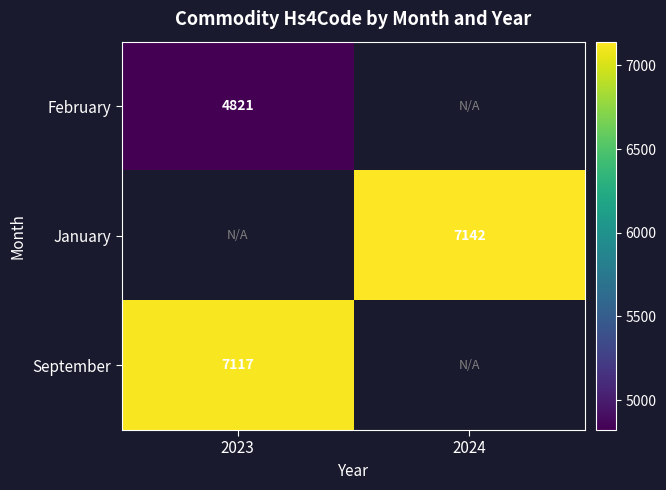

At how many categories does at least one series exceed 6711?

2